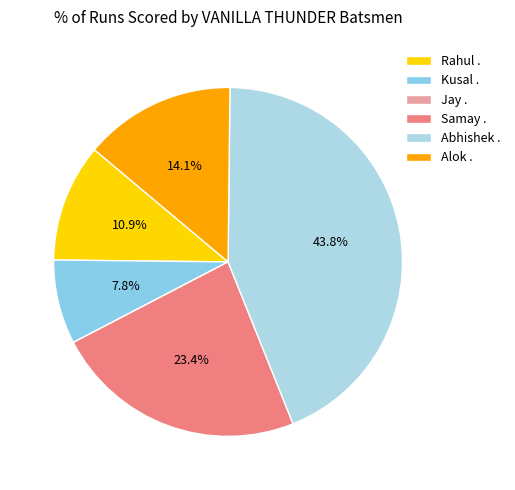

Is Kusal . the majority of the pie?

No